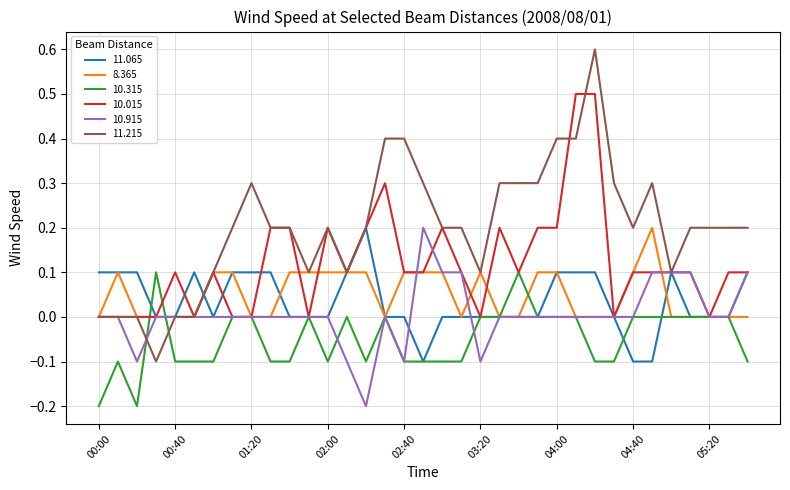

What is the smallest value displayed?

-0.2